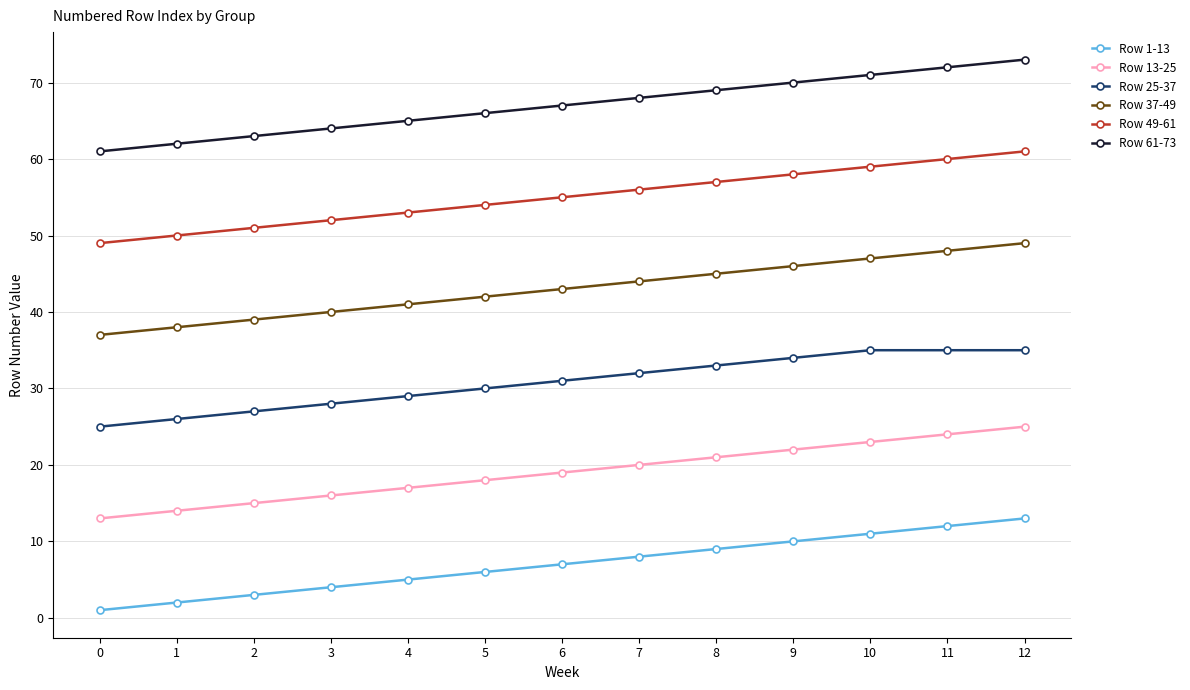

At how many categories does at least one series exceed 35?

13